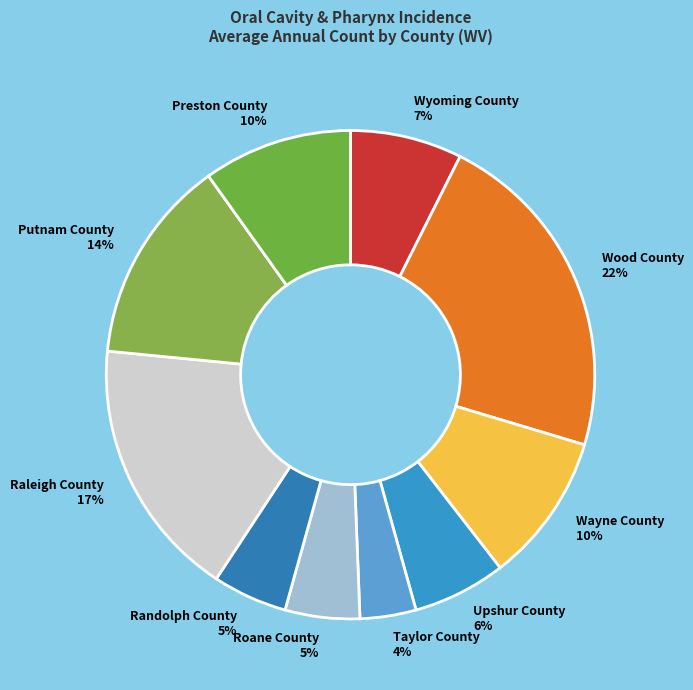

To the nearest percent, what is the difference between the Upshur County 6% and Taylor County 4% slice percentages?

2%